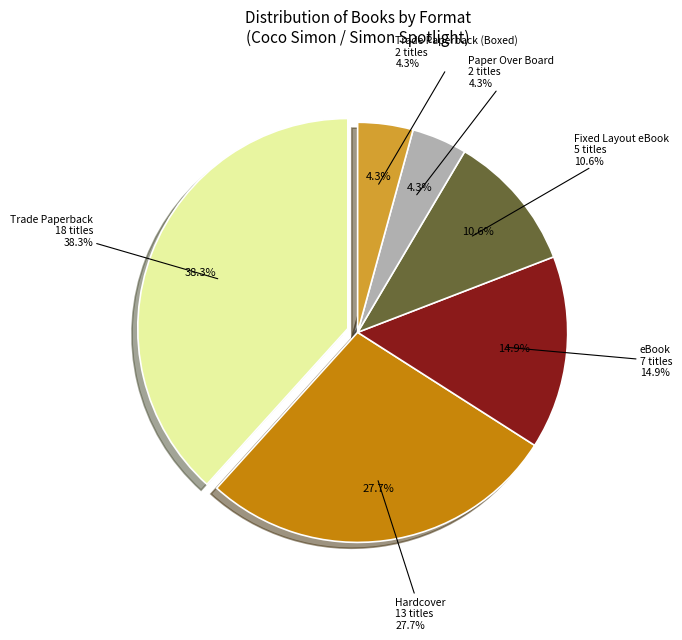

To the nearest percent, what percentage of the pie is Trade Paperback (Boxed Set)?

4%